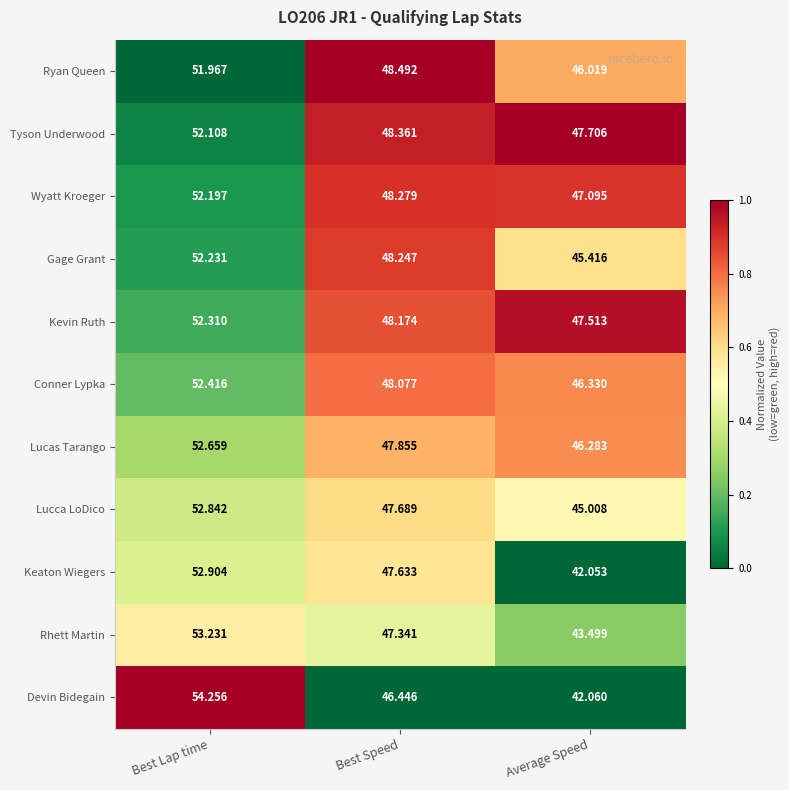

What is the total value across all series at Average Speed?

499.0